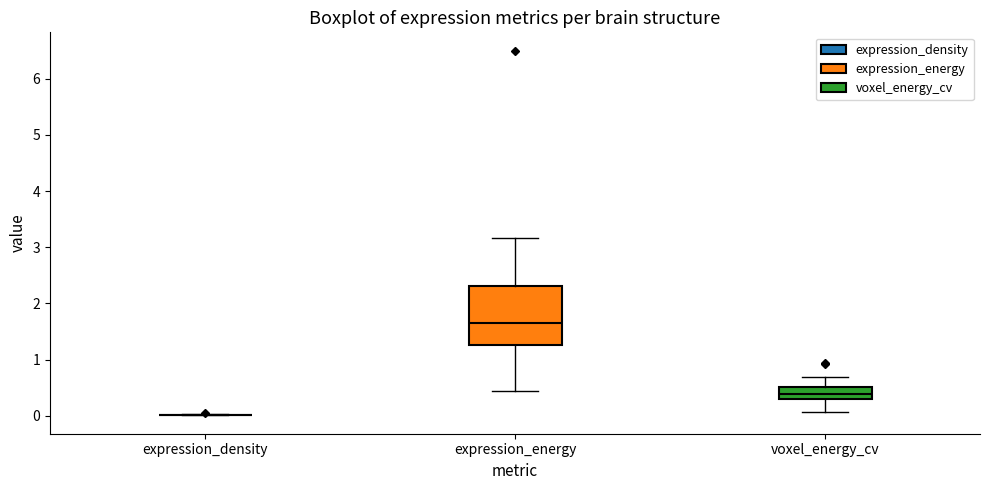

Where does the lower whisker of the box for voxel_energy_cv end on the y-axis? The values are not printed on the chart, so give them approximately, as read against the axis.

0.1